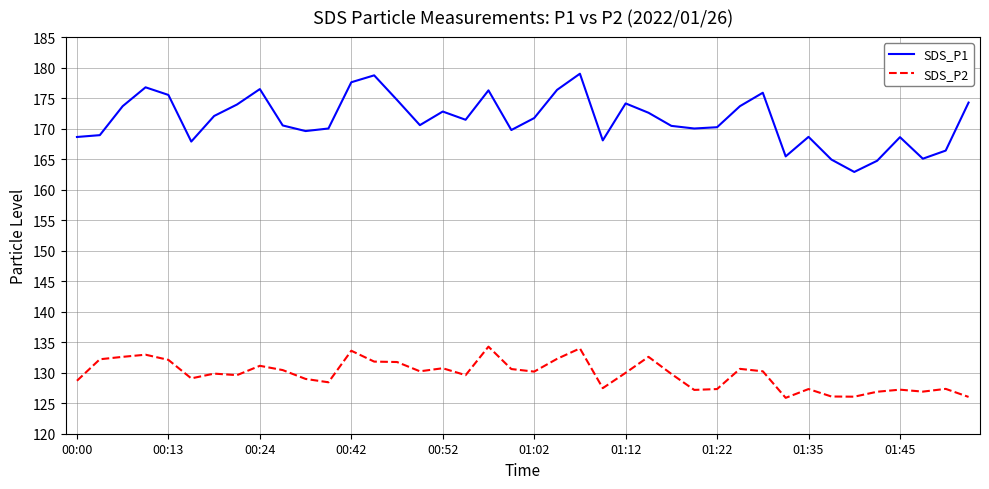

Which series has the widest spread of values?

SDS_P1